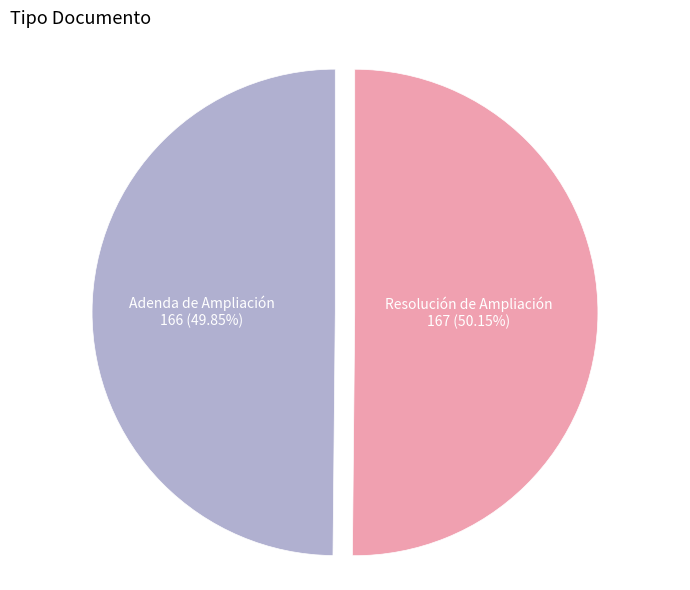

Does any single category account for the majority?

Yes